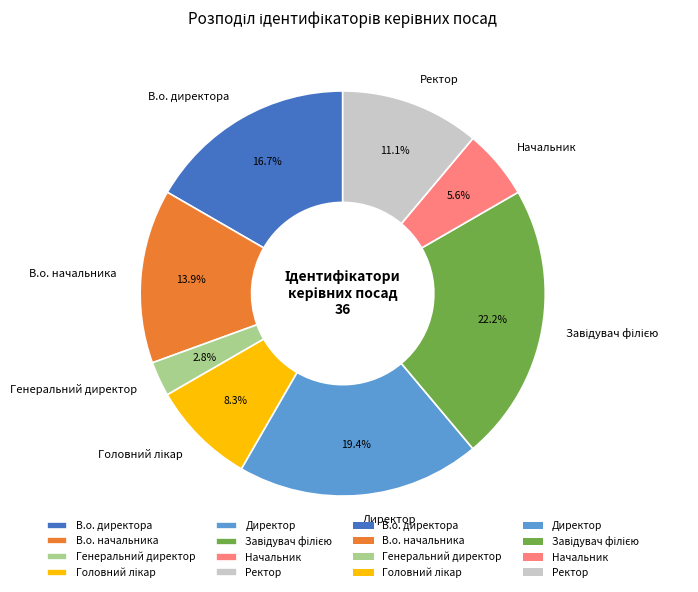

What is the total percentage of В.о. начальника and Директор?

33.3%